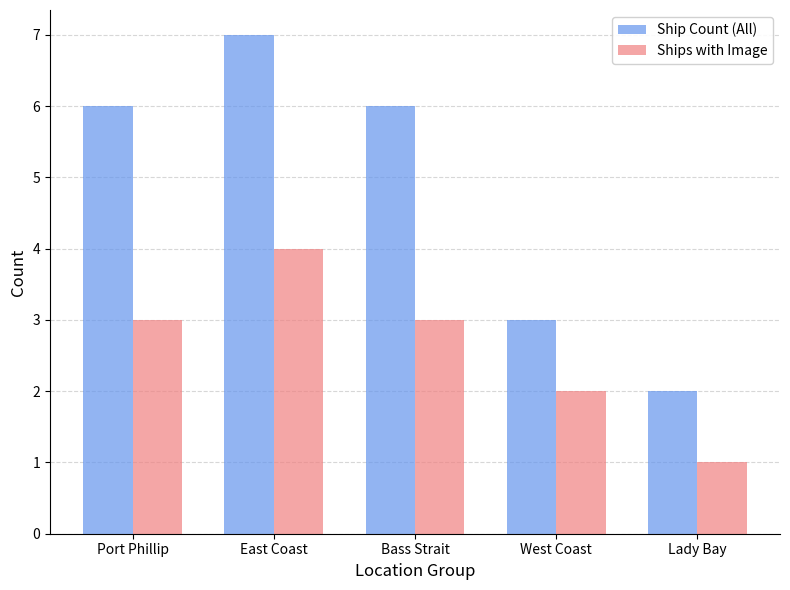

How many Ships with Image values are between 2 and 3?

3